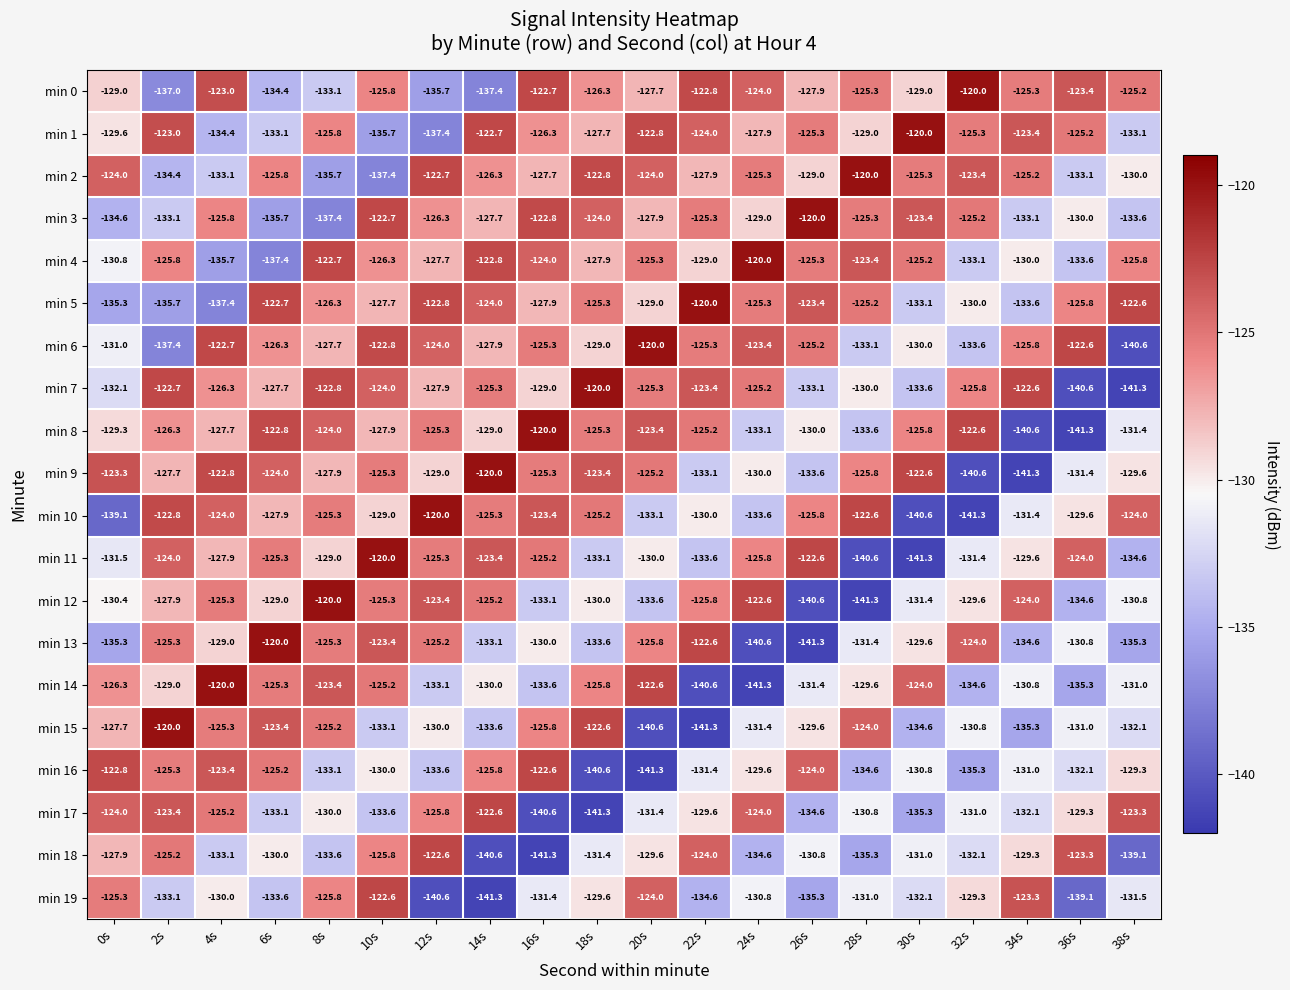

What is the sum of all min 0 values?

-2555.0